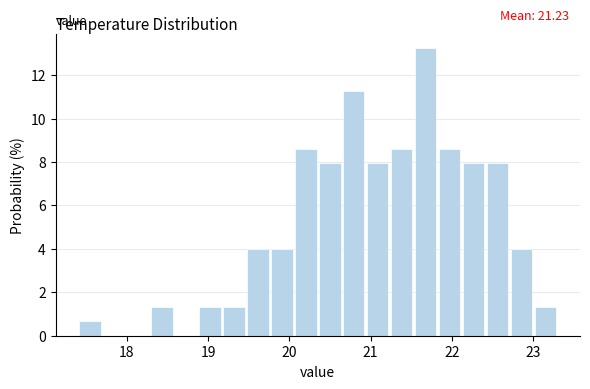

Read against the x-axis, roughly where is the centre of the tallest bar?

21.7